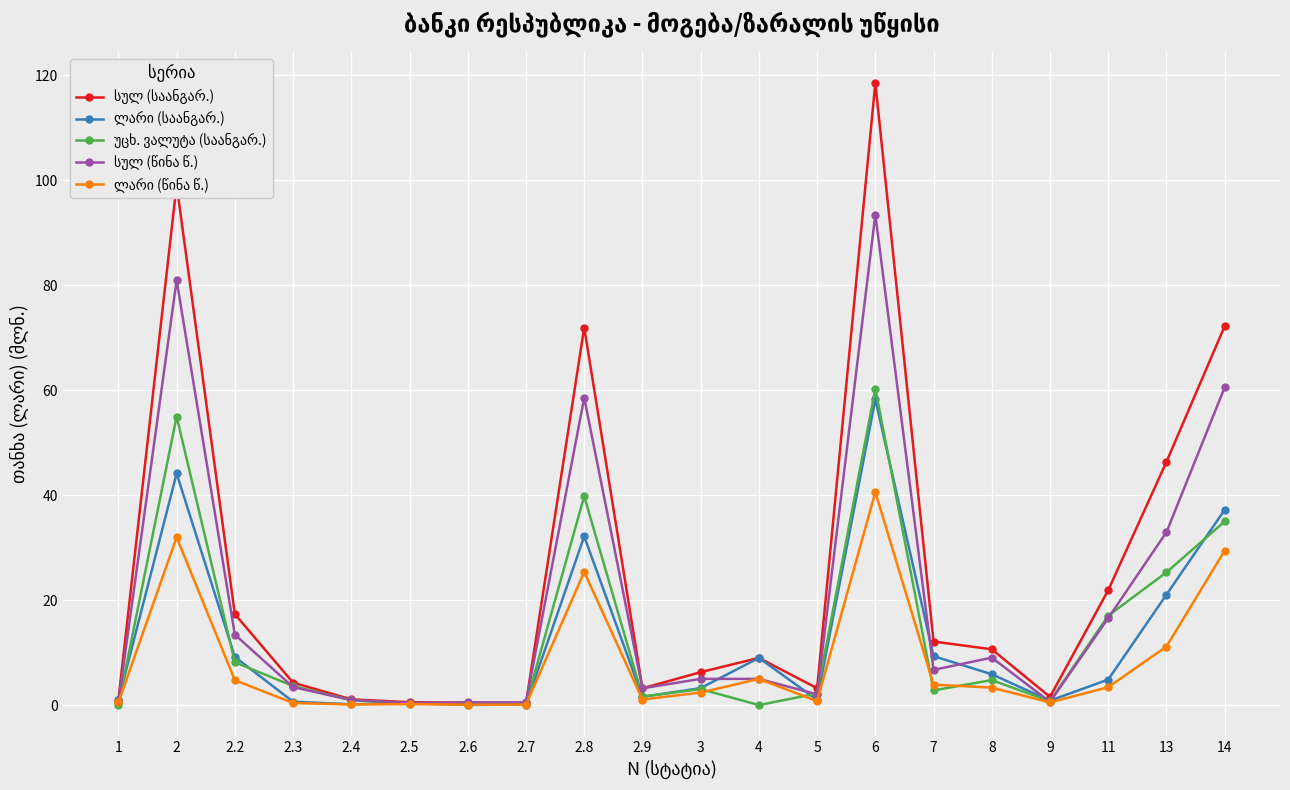

What is the difference between the highest and lowest values at 7?

9.3